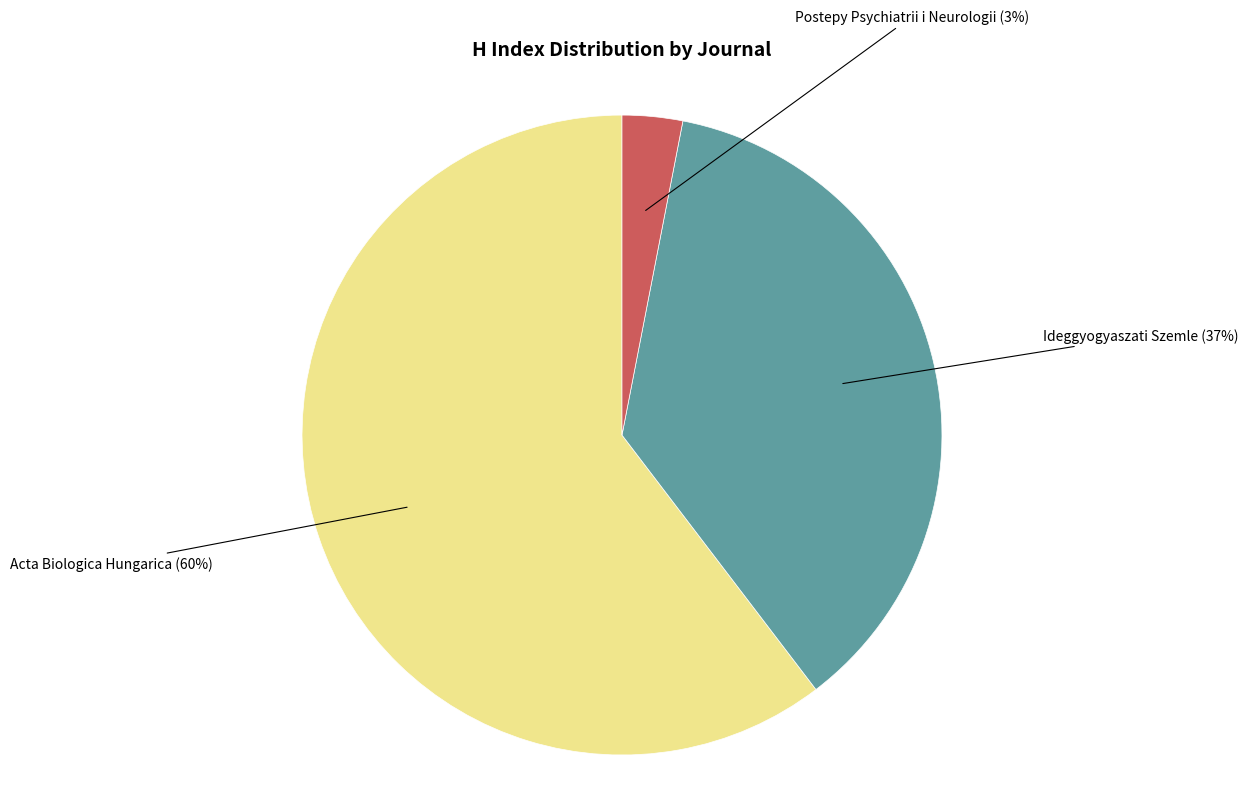

To the nearest percent, what is the difference between the largest and smallest slice percentages?

57%